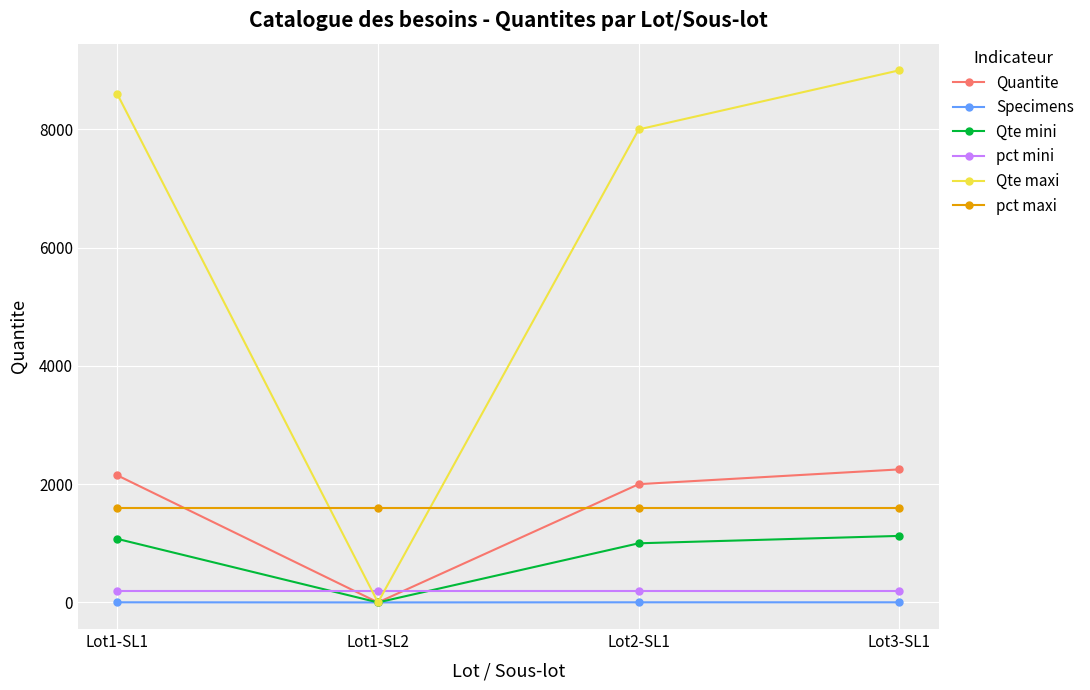

What is the value of the pct mini point at the 1st from the left?

200